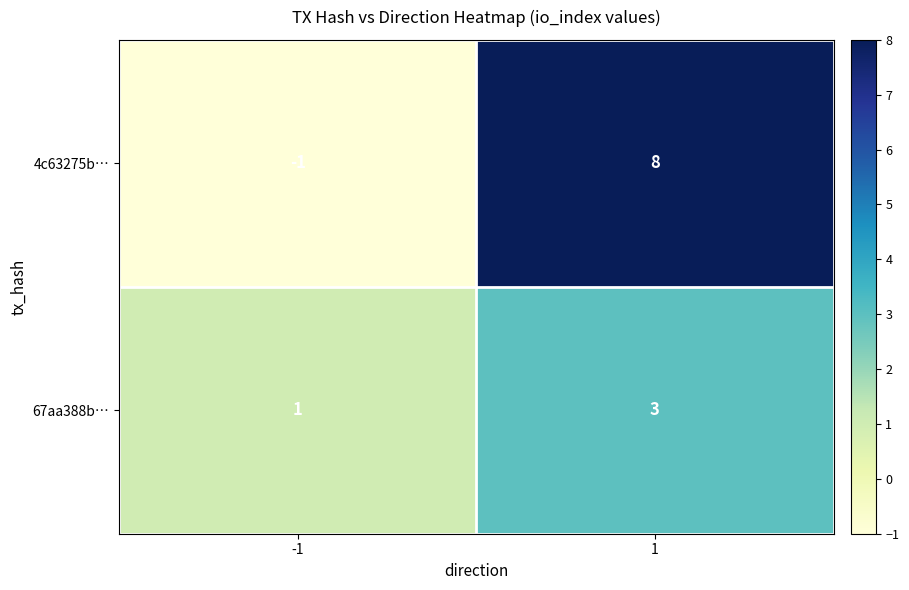

Which series has the widest spread of values?

4c63275b…